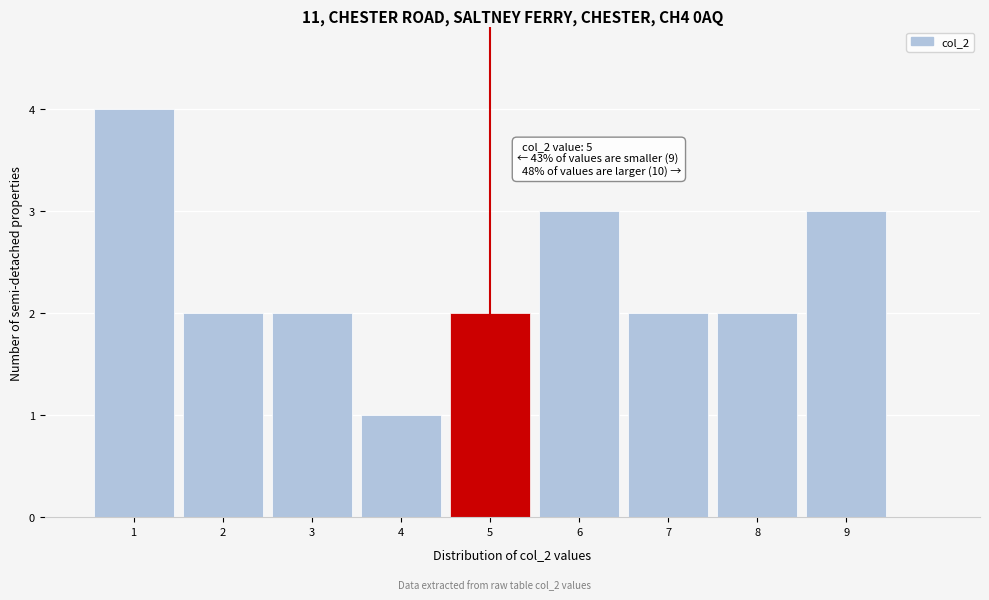

Over which range of the x-axis is the bar tallest?

0.5 to 1.5